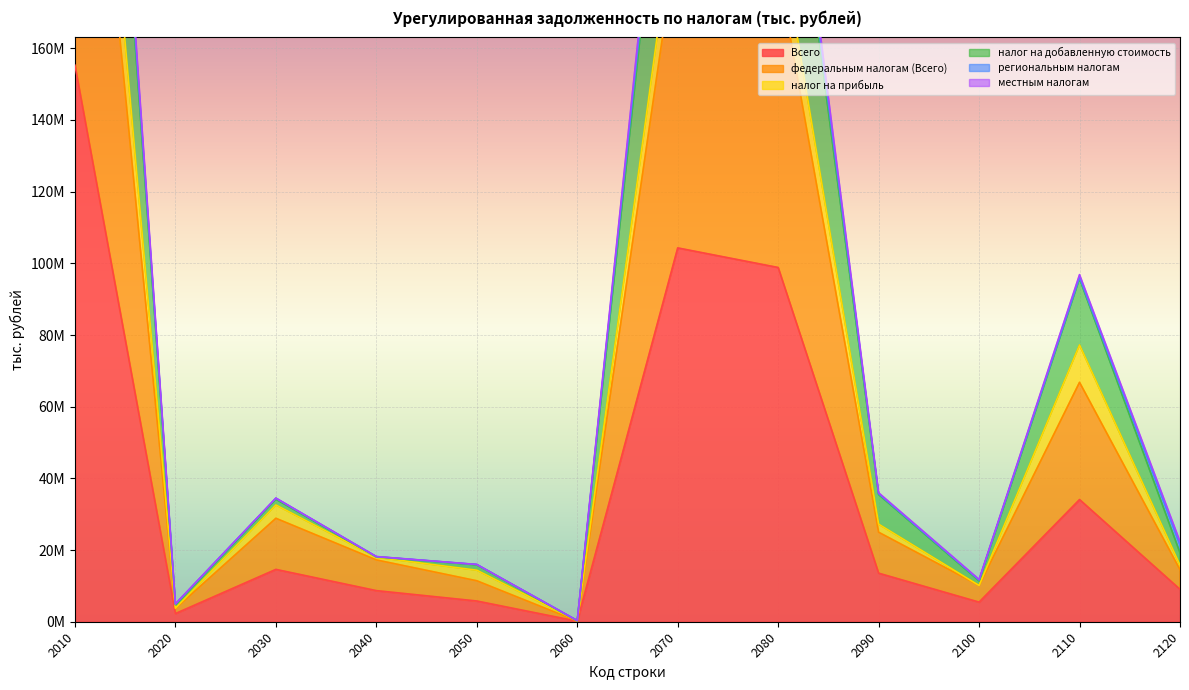

Which category has the highest value in the налог на добавленную стоимость series?

2010